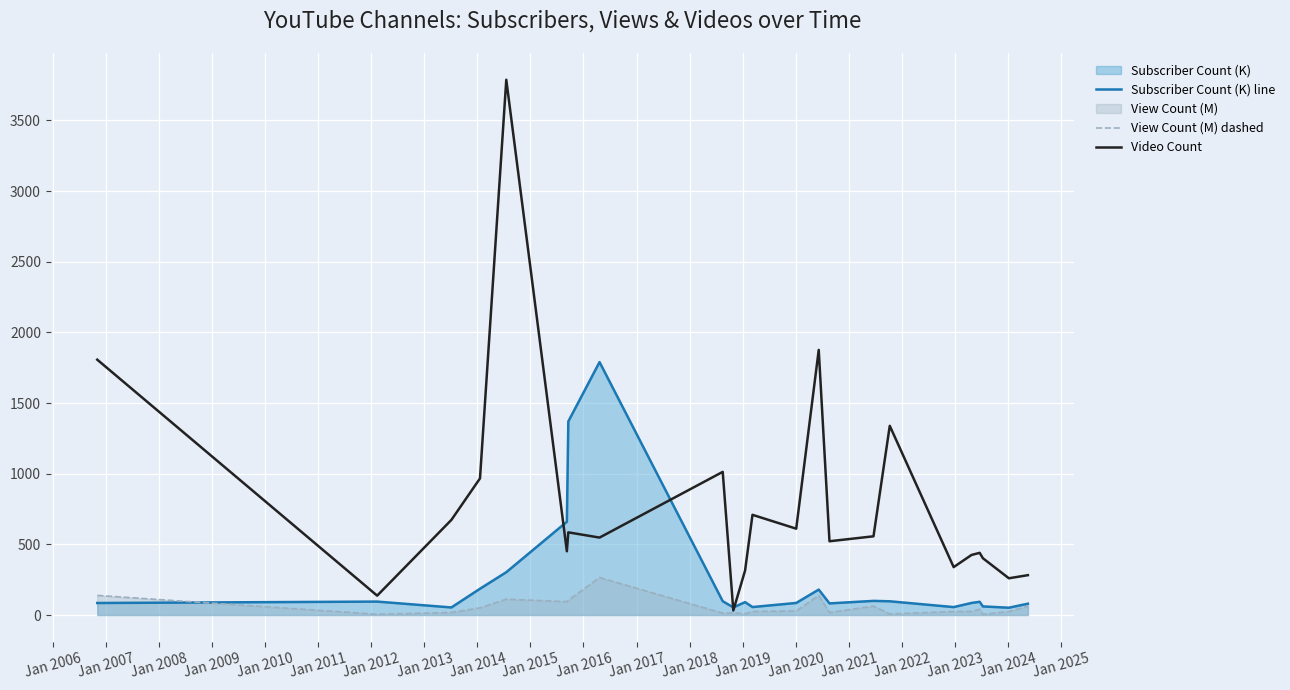

Which series has the largest total across all categories?

Video Count